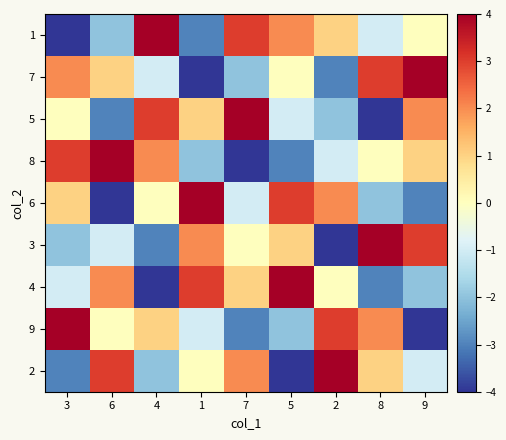

Count the number of categories in the chart.

9